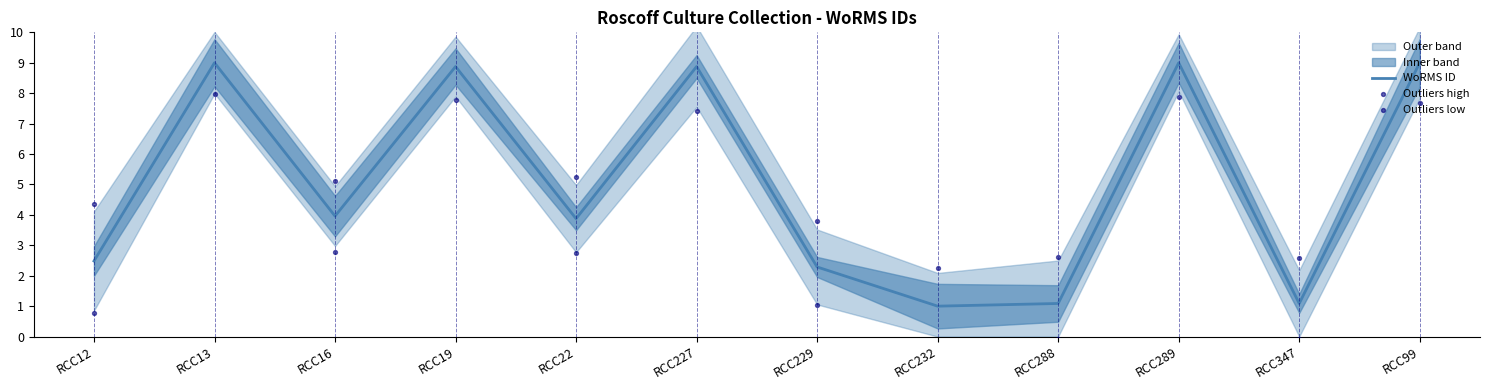

Is the value of Outliers low at RCC13 greater than the value of Outliers high at RCC229?

Yes